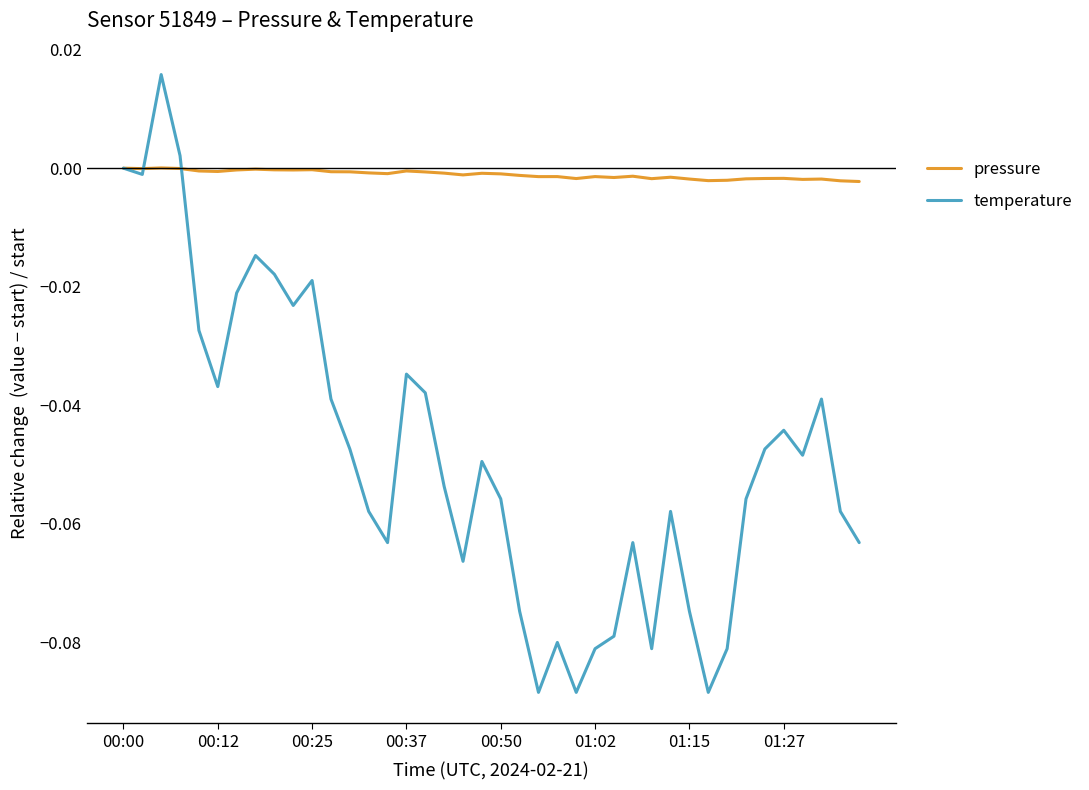

What is the difference between the maximum and minimum values in the temperature series?

0.1